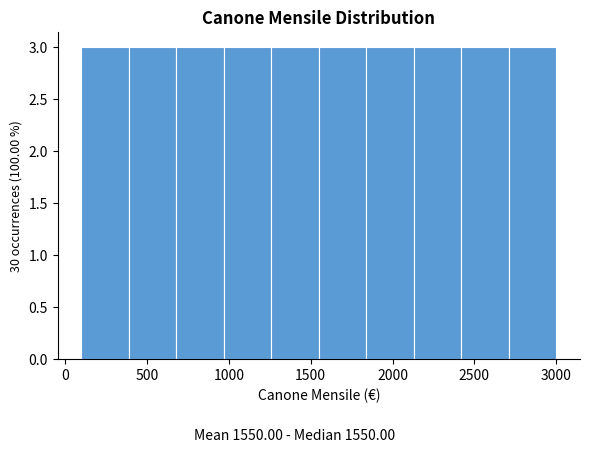

Reading left to right, transcribe this chart: for each bar, give the range it covers on the x-axis and its height. Neither the bar edges nor the heights are printed on the chart, so give them approximately, as read against the axes.

100 to 390: 3
390 to 680: 3
680 to 970: 3
970 to 1260: 3
1260 to 1550: 3
1550 to 1840: 3
1840 to 2130: 3
2130 to 2420: 3
2420 to 2710: 3
2710 to 3000: 3